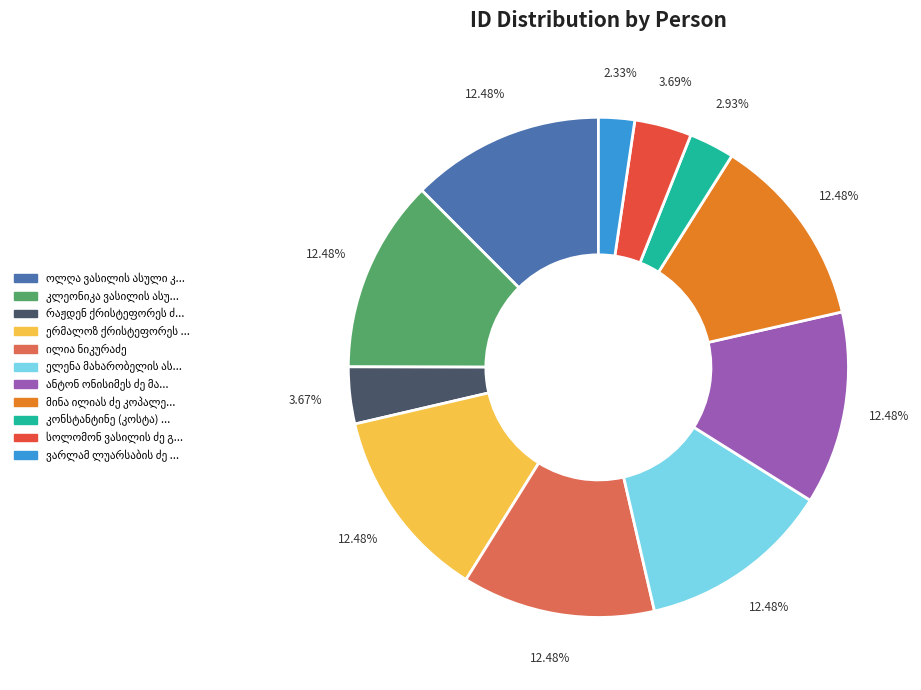

What is the ratio of the value at მინა ილიას ძე კოპალეიშვილი to the value at ოლღა ვასილის ასული კალანდაძე?

1.0